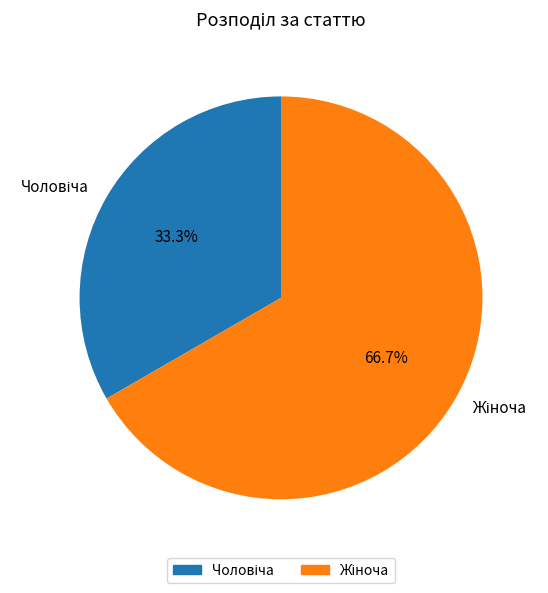

How many segments does this pie chart have?

2